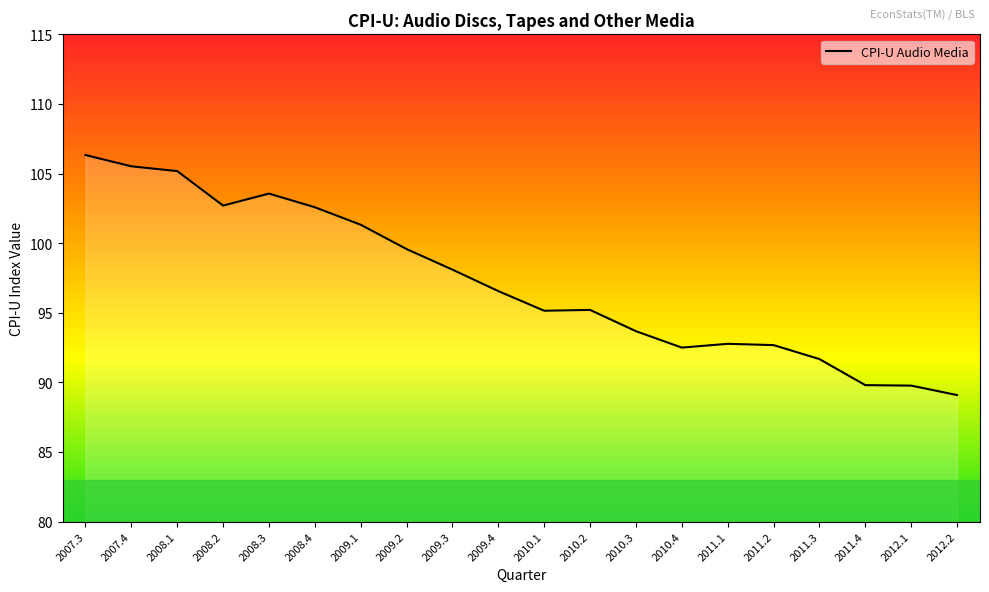

Where is the data nearest to the value 97?

2009.4